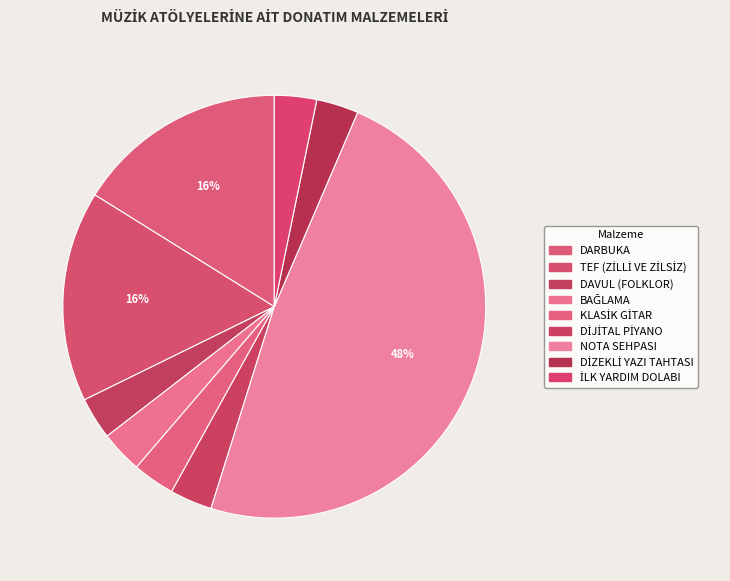

Is there any slice that represents more than half of the pie?

No